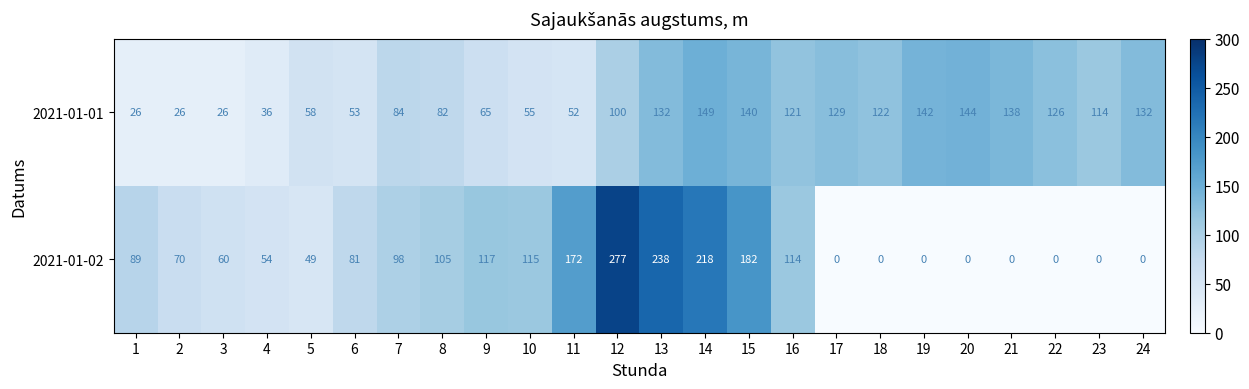

How many values in the 2021-01-02 series are below 81?

12